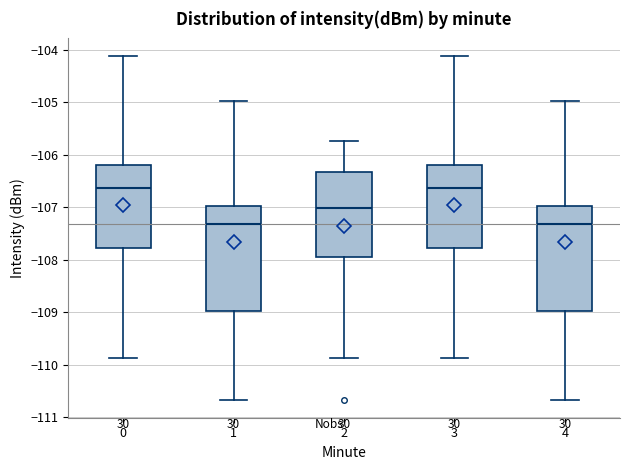

Where is the upper edge of the box at x = 2 on the y-axis? The values are not printed on the chart, so give them approximately, as read against the axis.

-106.3